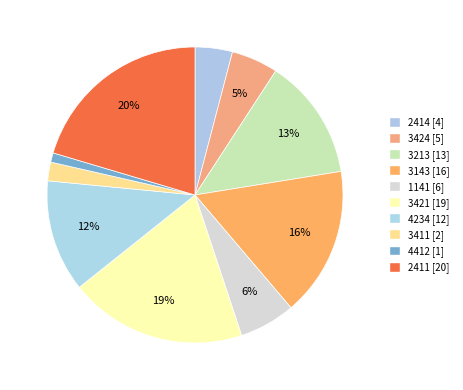

How many segments does this pie chart have?

10